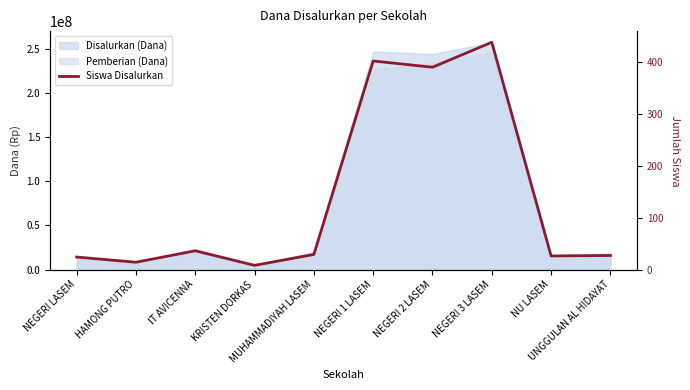

Read the value at NEGERI LASEM.

24